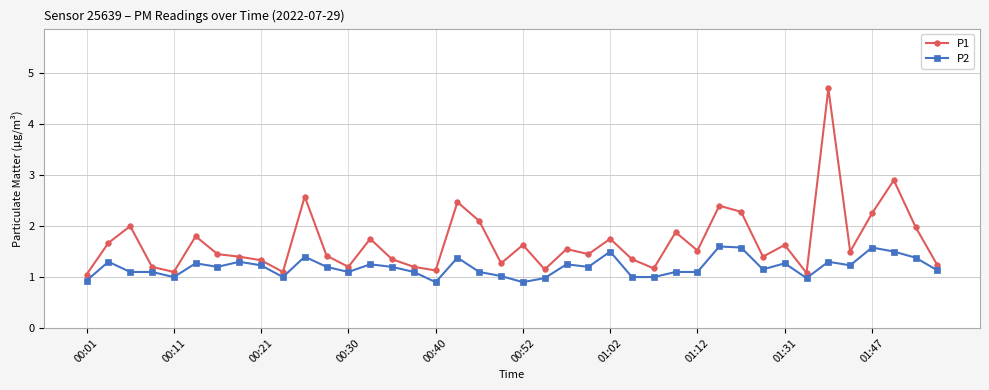

How many series are shown in this chart?

2